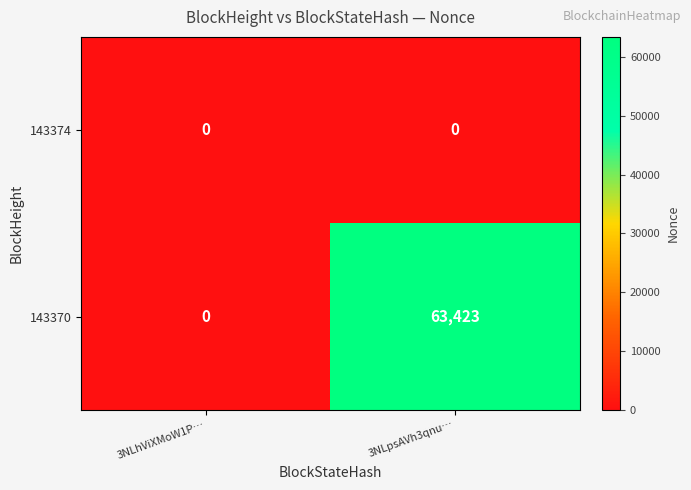

At how many categories does at least one series exceed 32954?

1